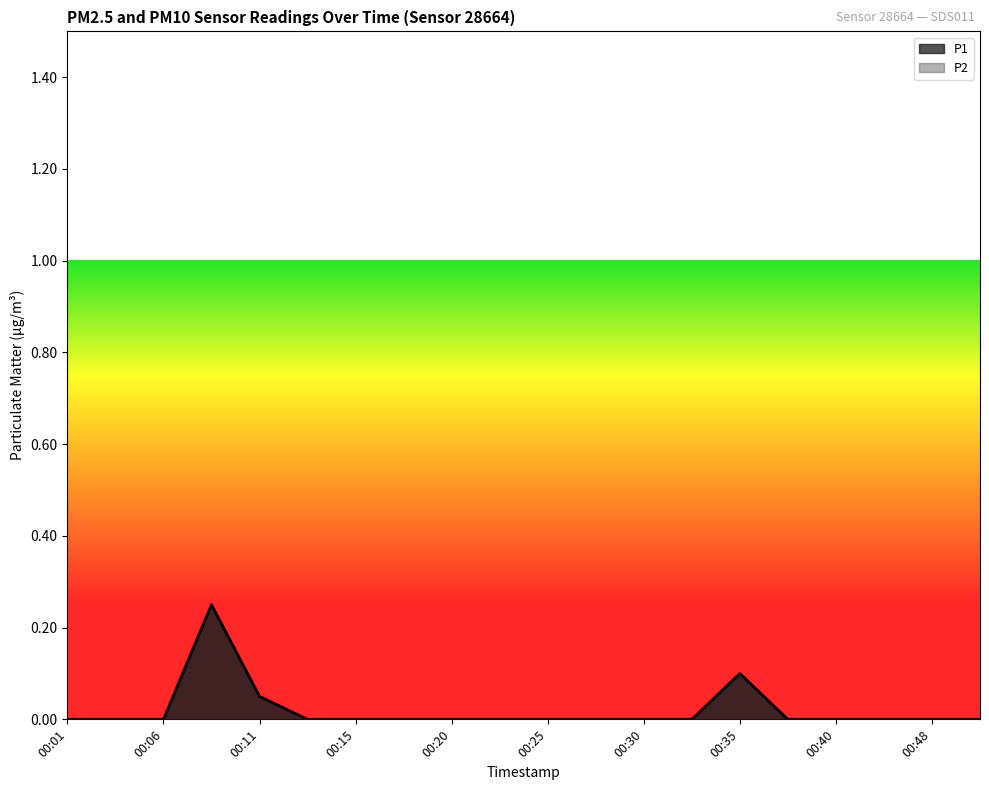

What are all the series names shown in the legend?

P1, P2